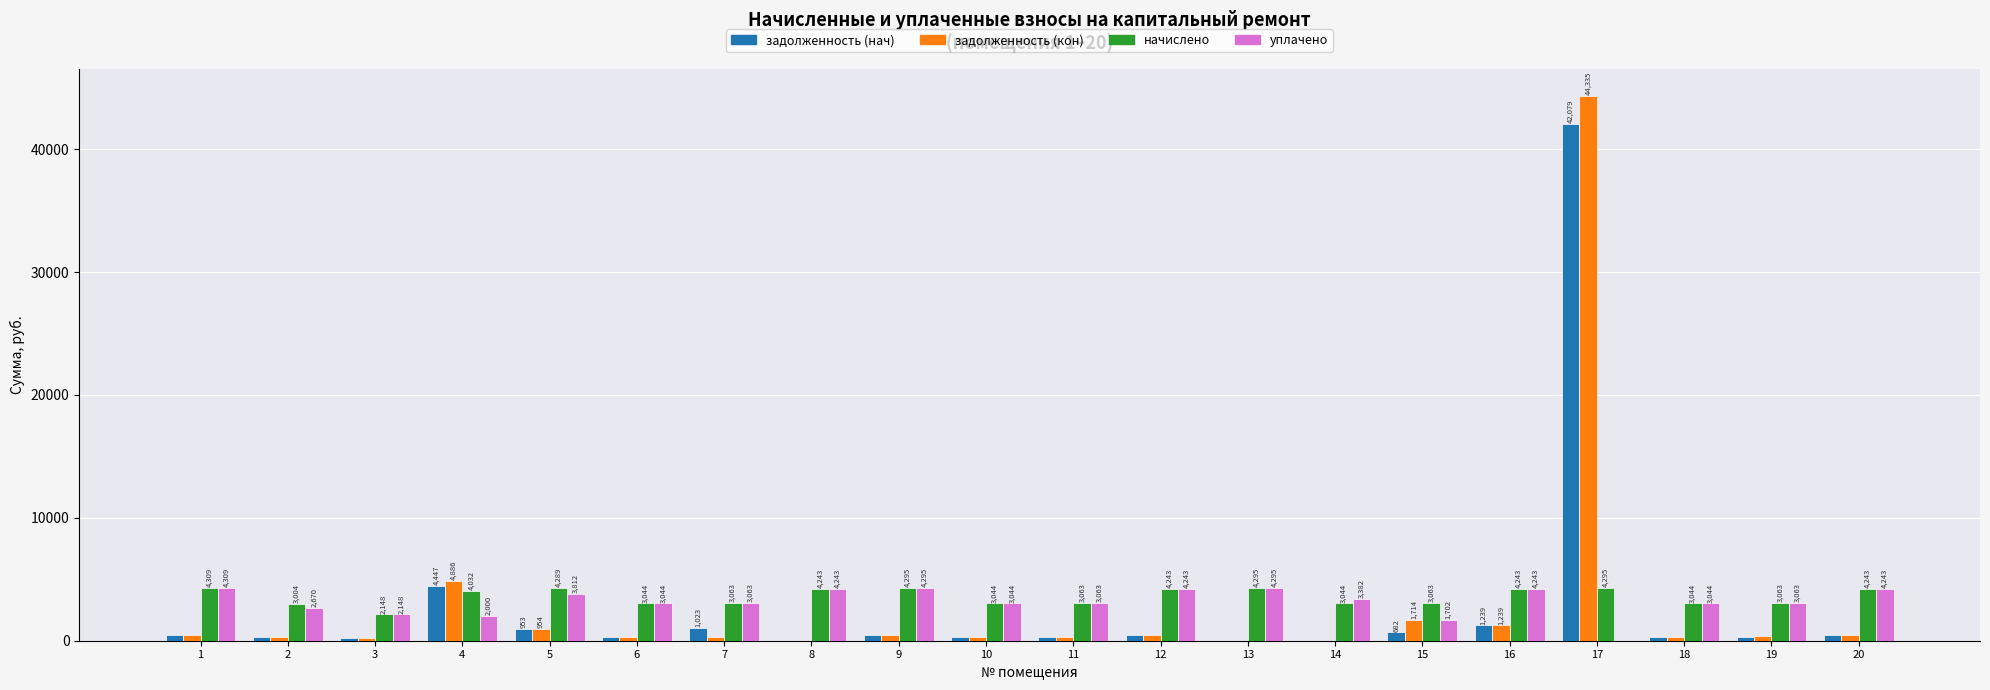

Which series changed the most between 2 and 8?

уплачено